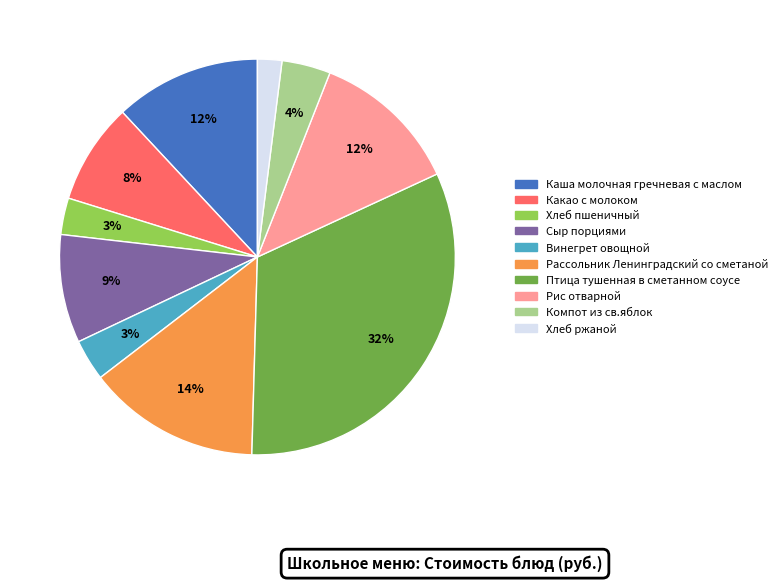

What is the smallest slice in the pie chart?

Хлеб ржаной